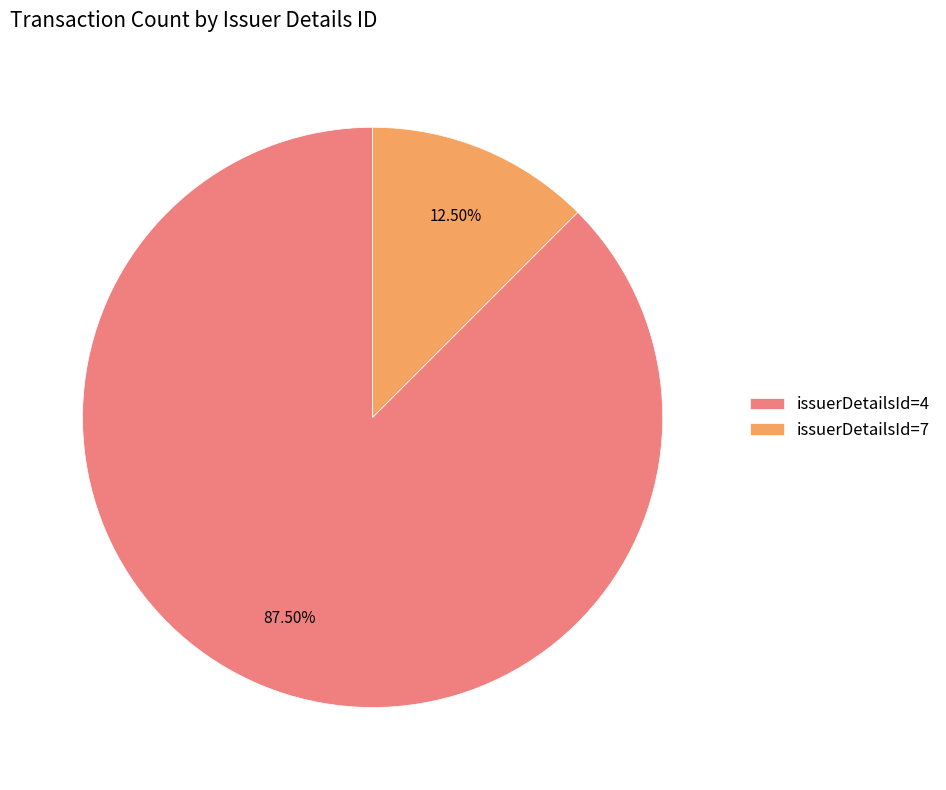

How many segments does this pie chart have?

2